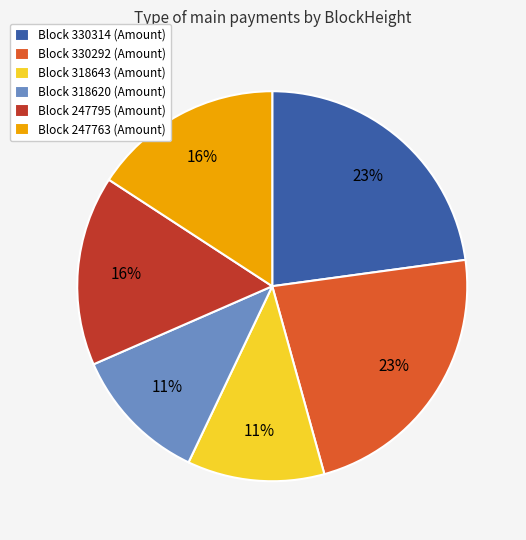

To the nearest percent, what is the average slice percentage?

17%